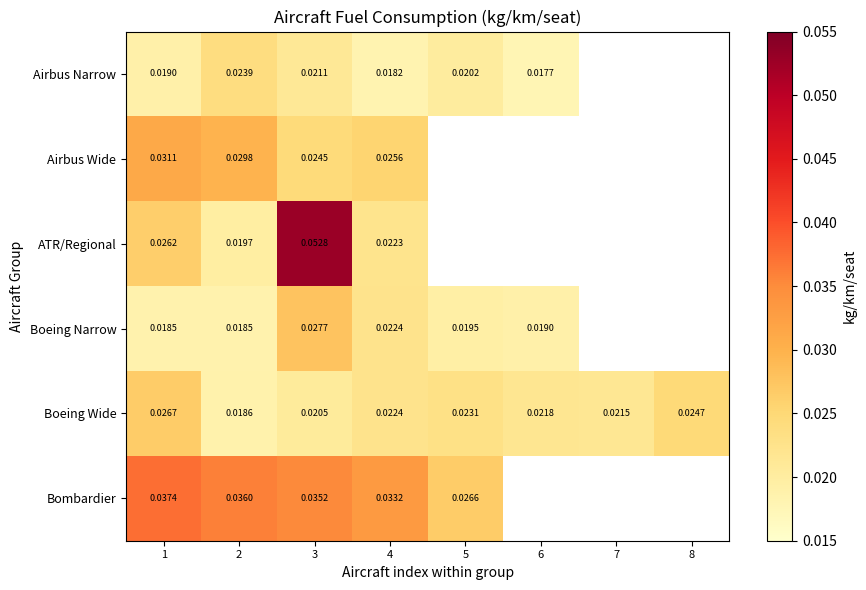

Which series changed the most between 2 and 4?

Airbus Narrow